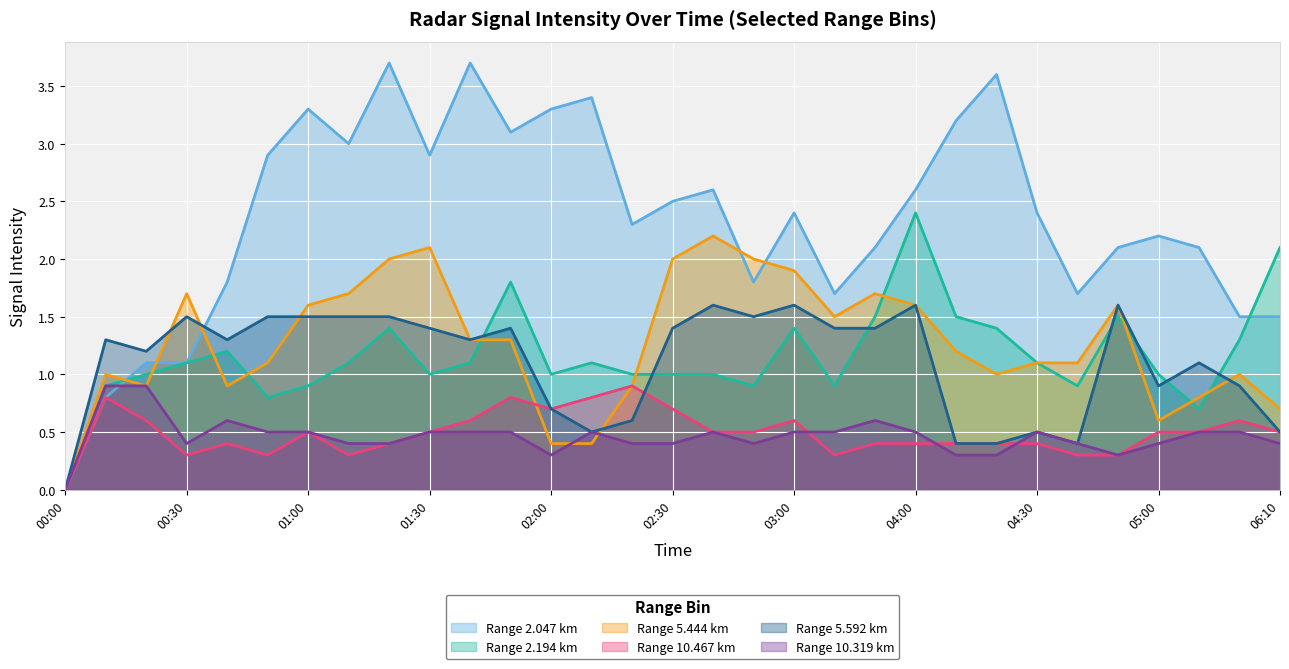

The 5.592 series shows 0.3 at 2015/07/11 02:50. True or false?

False